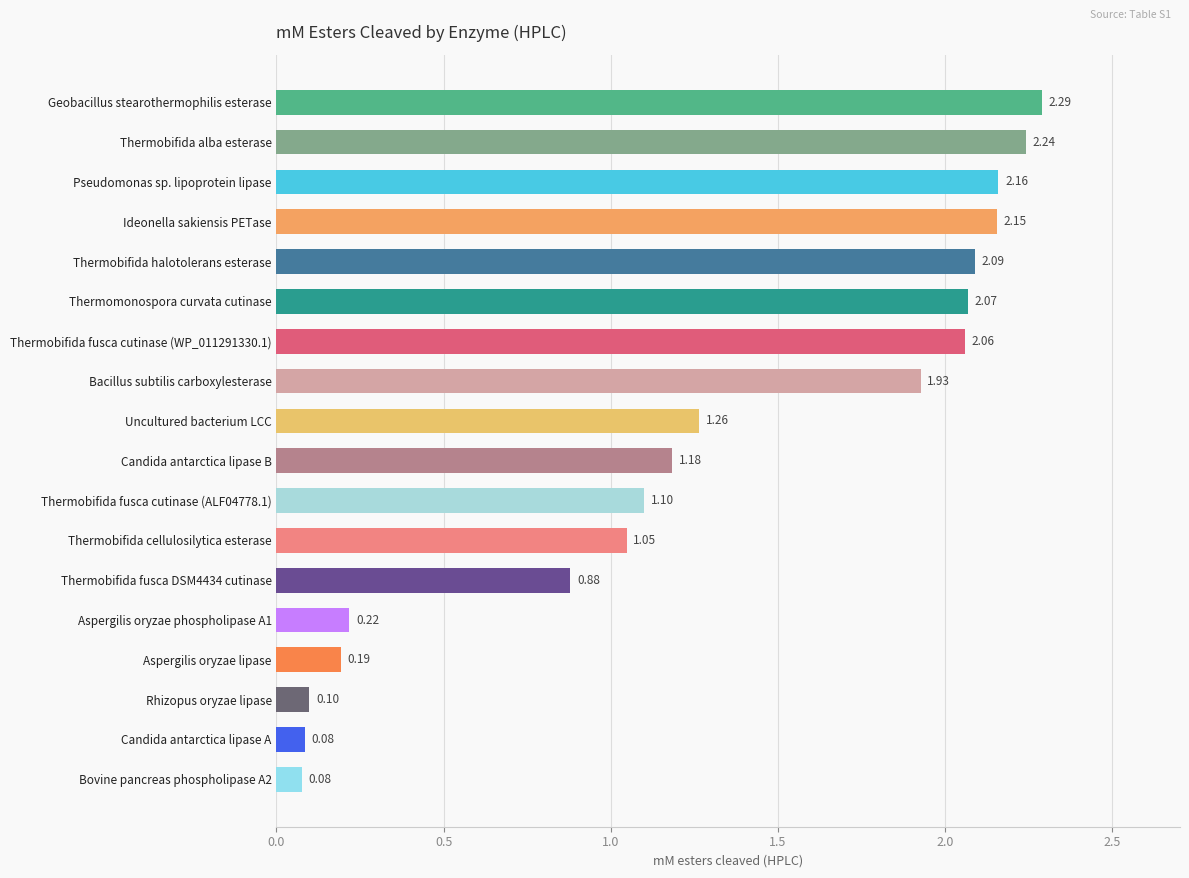

Which label corresponds to the largest value in the chart?

Geobacillus stearothermophilis esterase